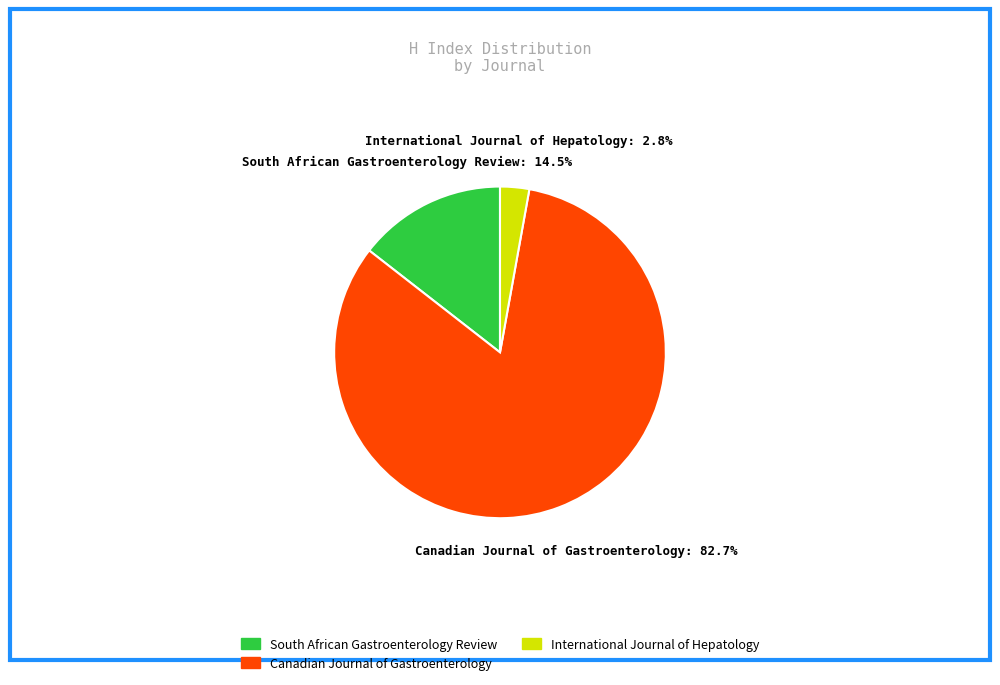

Which category has the biggest portion of the pie?

Canadian Journal of Gastroenterology